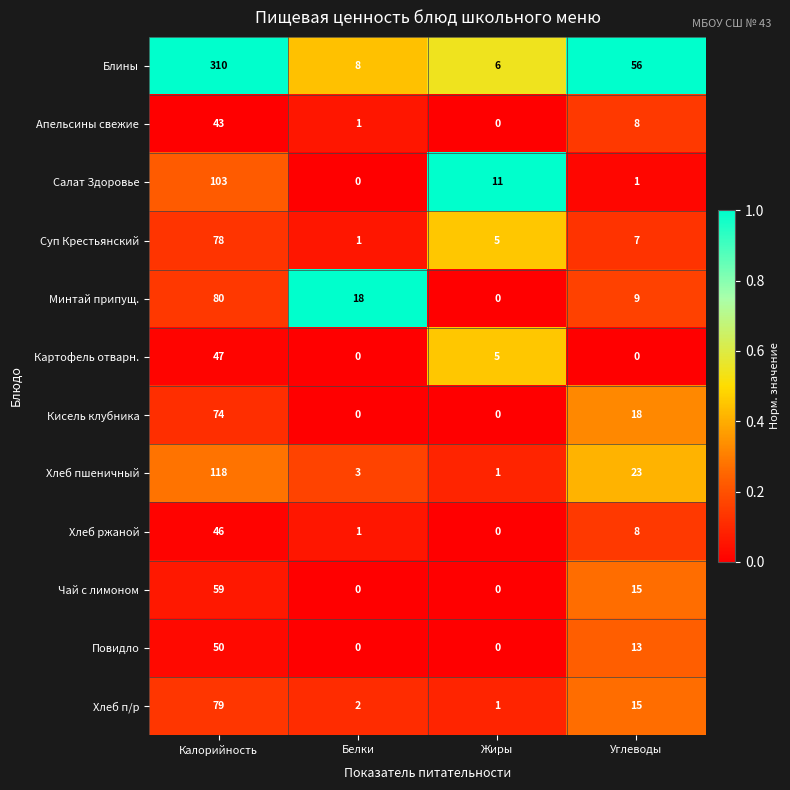

How many series are shown in this chart?

12